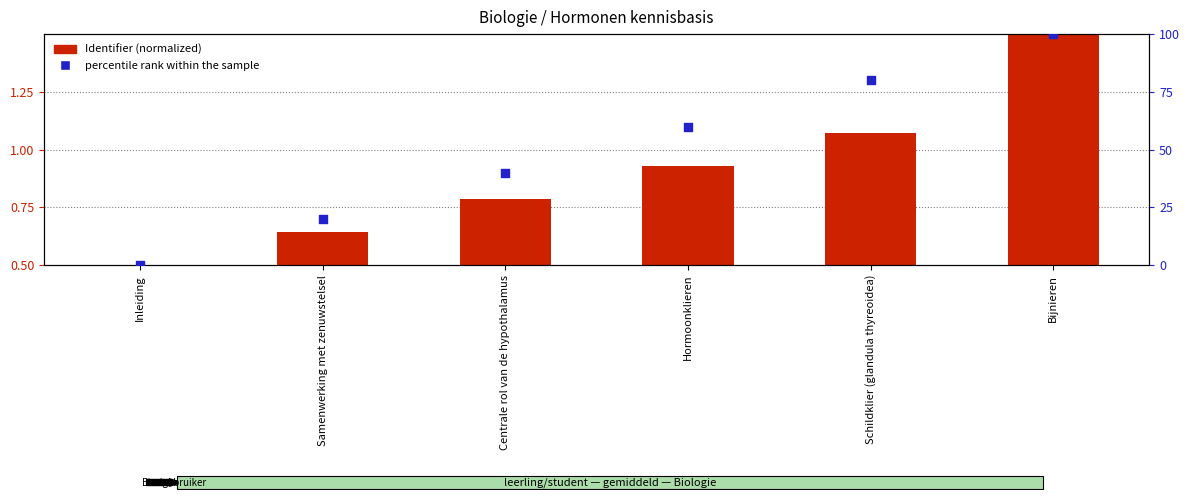

Which series contains the lowest Y value?

percentile rank within the sample